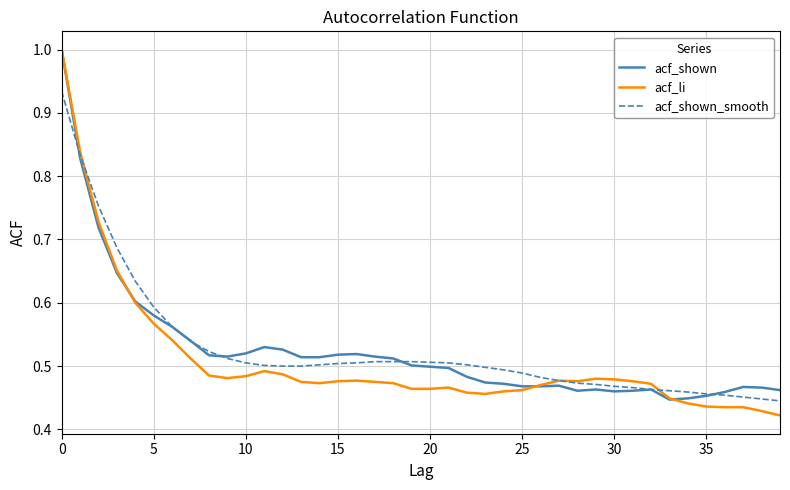

Which series has the widest spread of values?

acf_li